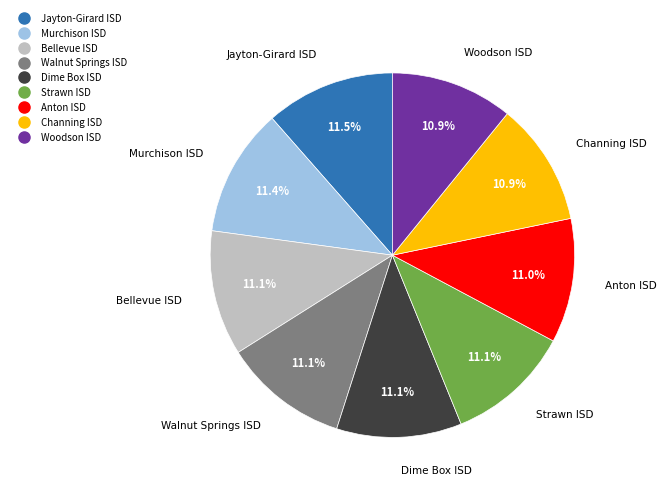

What is the ratio of the value at Channing ISD to the value at Anton ISD?

1.0